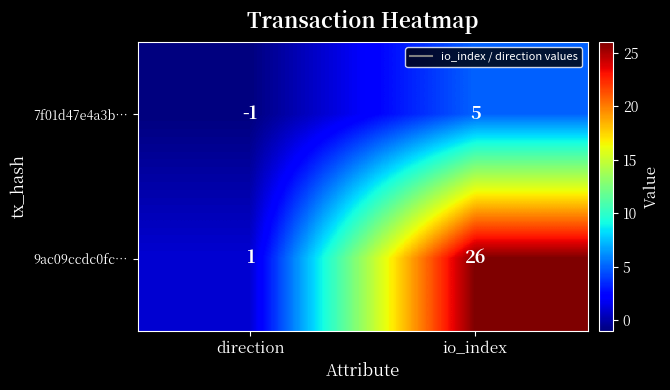

At which category does the chart reach its minimum across all series?

direction